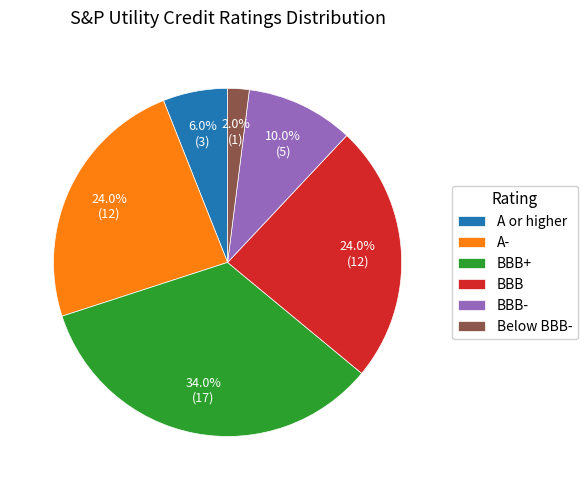

Is the sum of A- and BBB- greater than half?

No